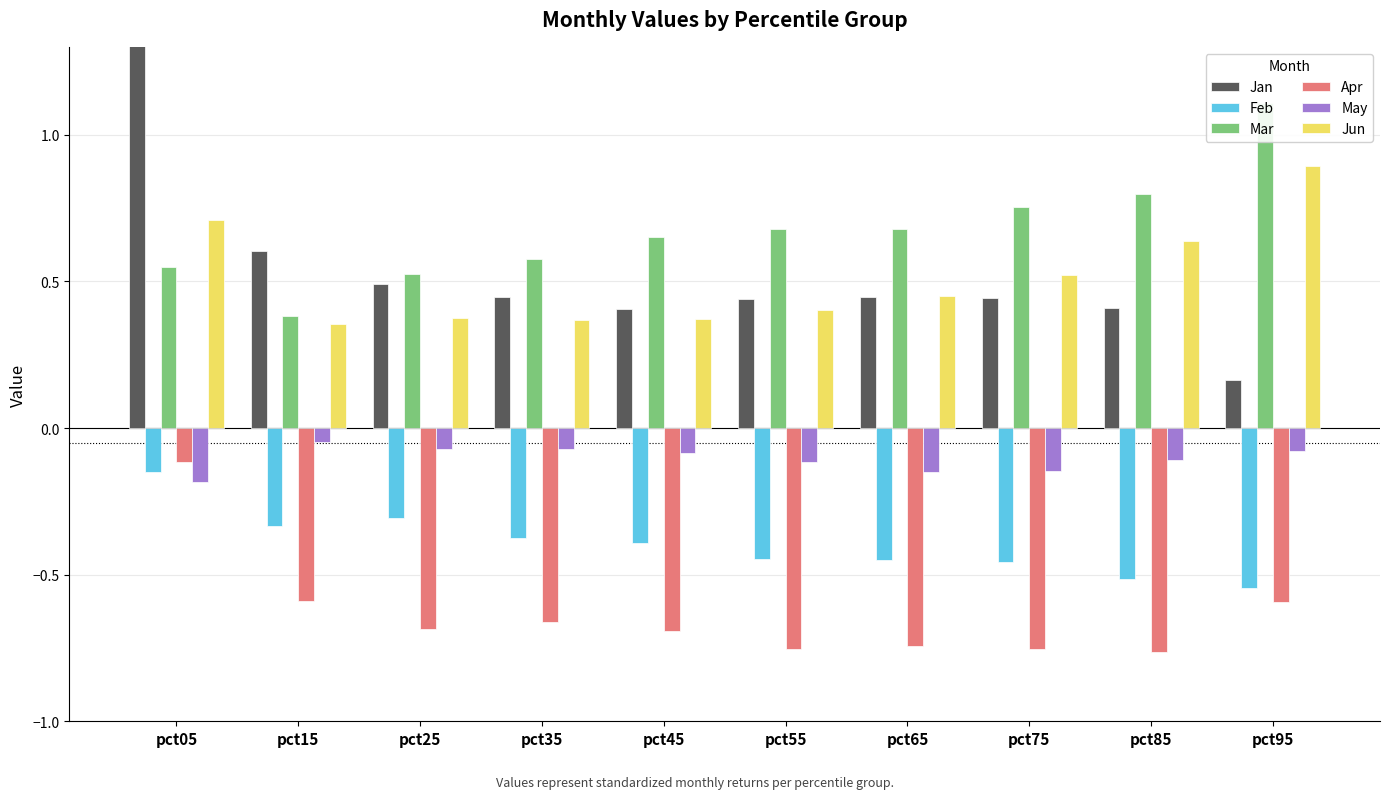

How many groups of bars are there?

10